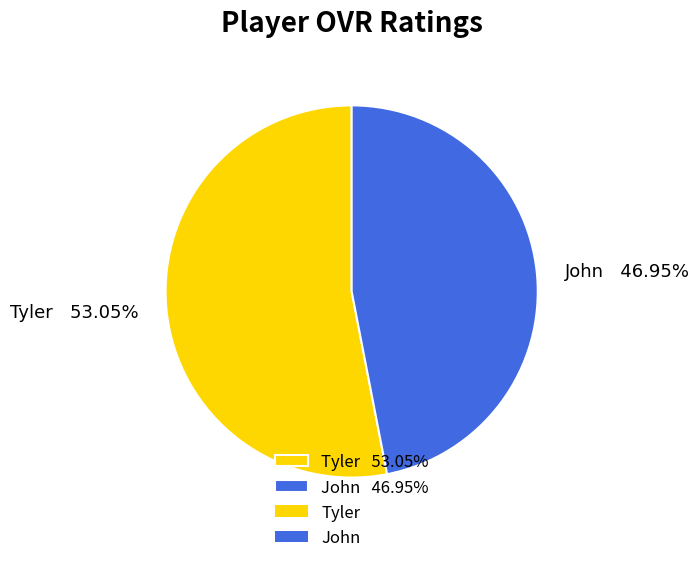

Rank the categories by value from lowest to highest.

John, Tyler